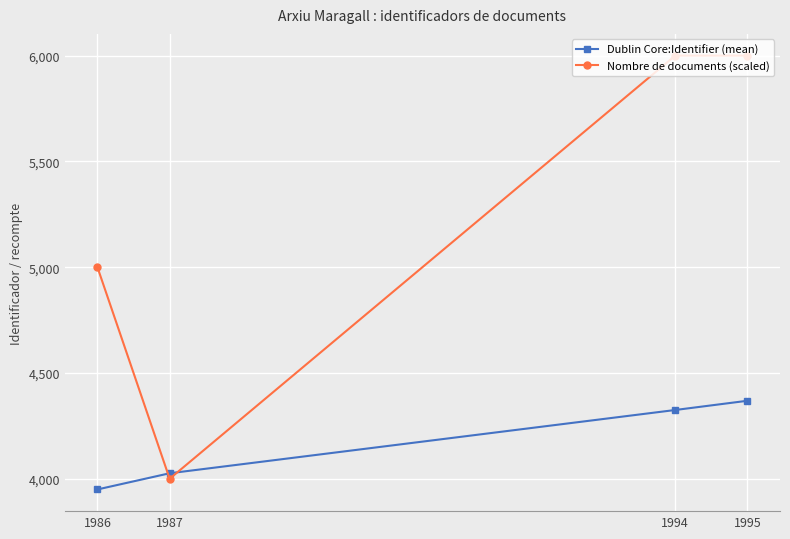

True or false: Nombre de documents (scaled) has a value of 1954.3 at 1987.

False